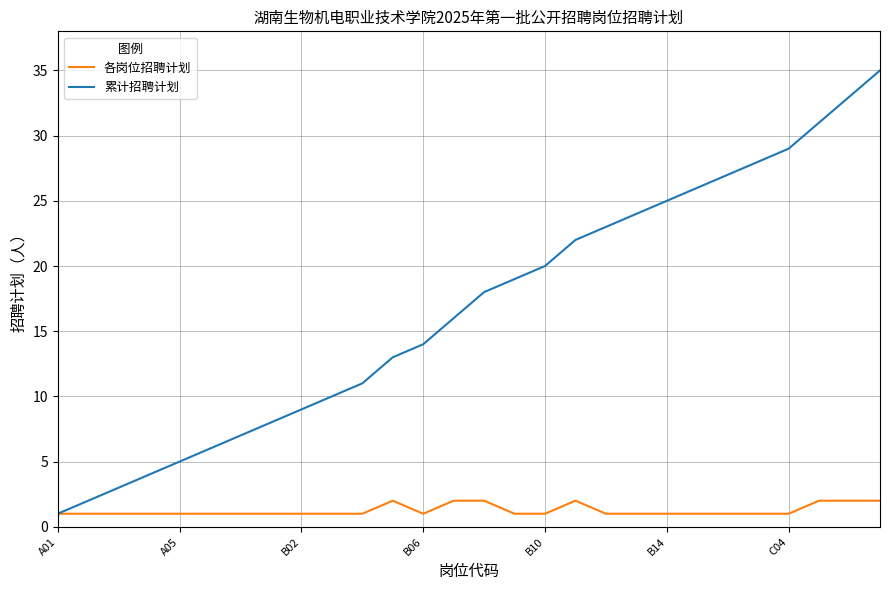

What is the greatest value displayed?

35